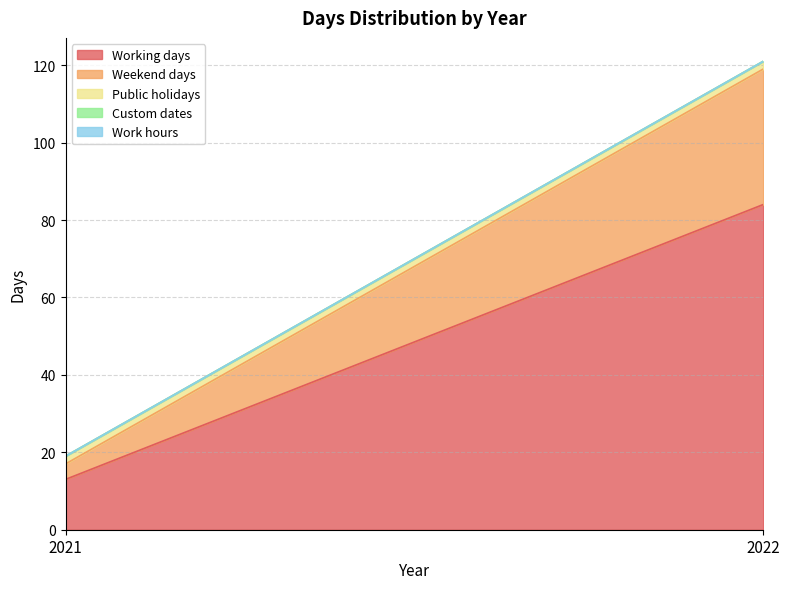

The value of Custom dates at 2022 is 0. True or false?

True